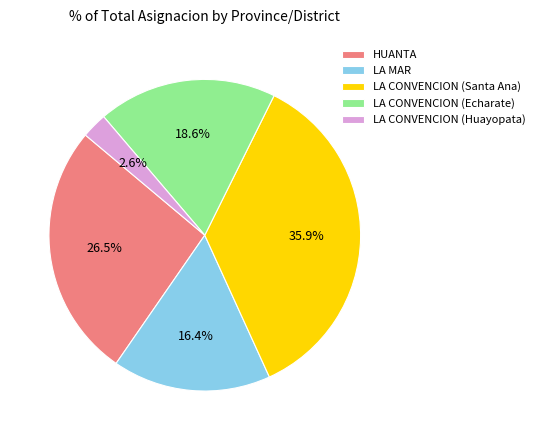

Do LA CONVENCION (Santa Ana) and HUANTA together represent more than half of the pie?

Yes